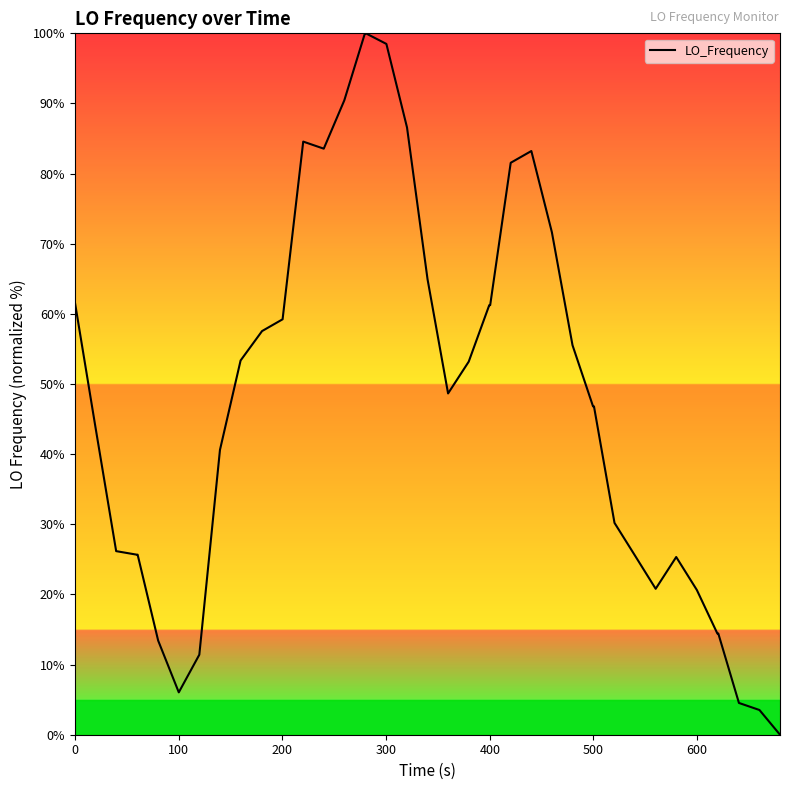

How many lines are shown in the chart?

1